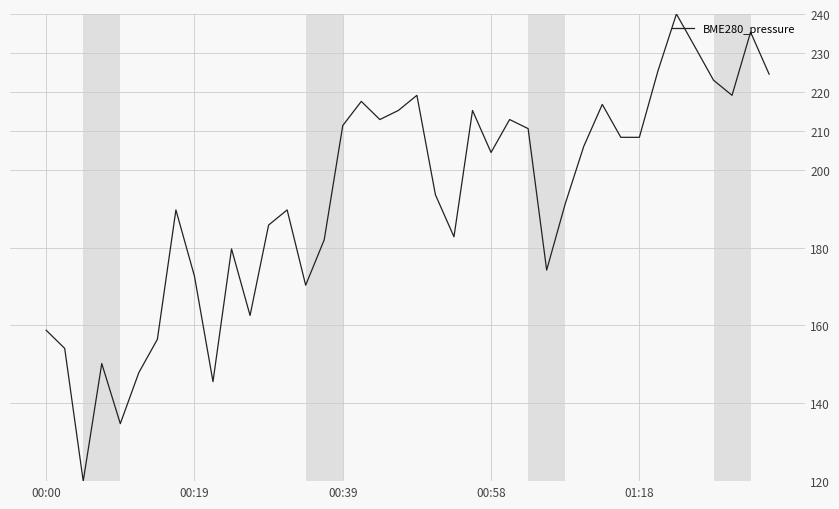

What is the difference between the maximum and minimum values?

120.0